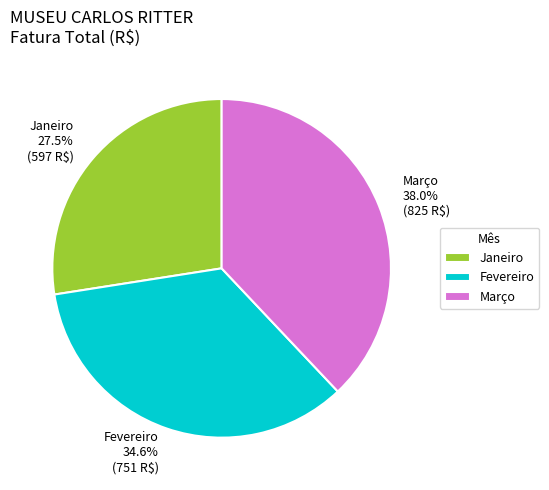

What is the smallest slice in the pie chart?

Janeiro